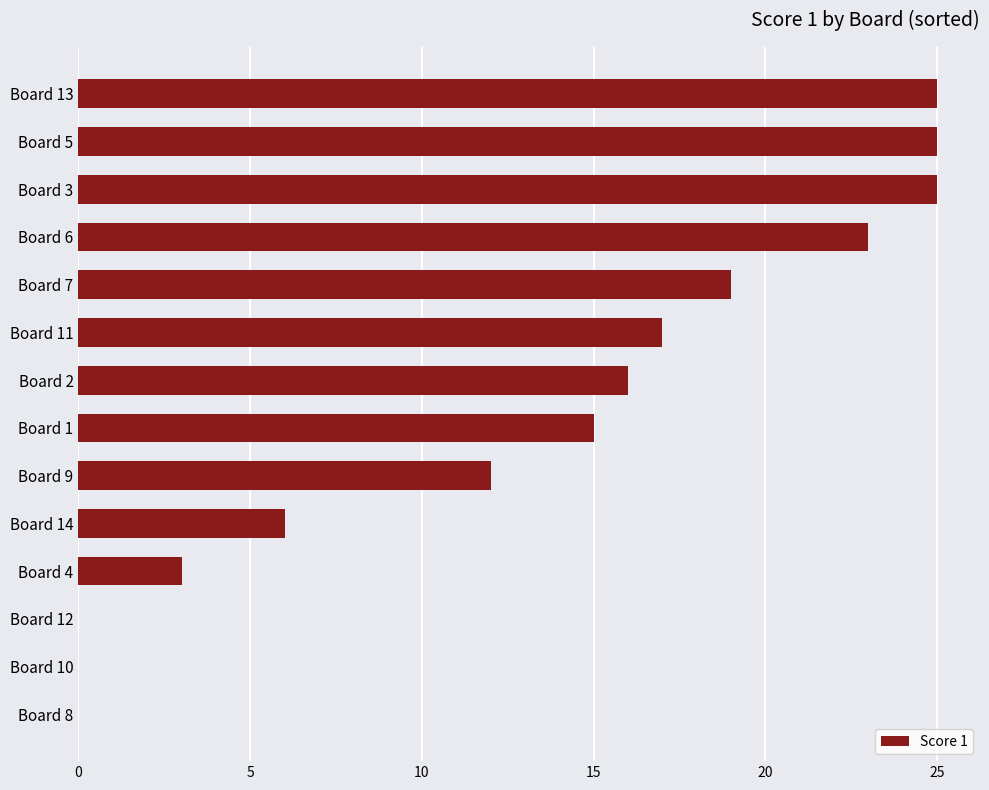

What is the sum of the values at Board 9 and Board 14?

18